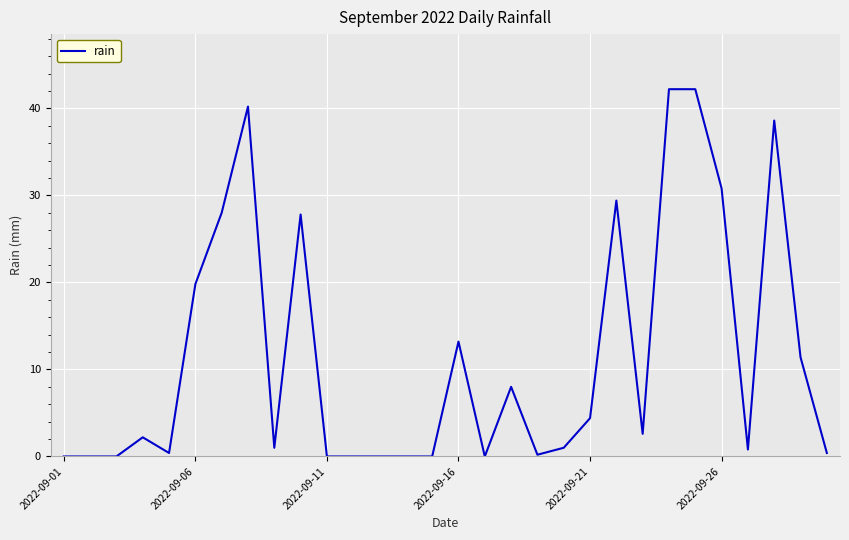

What is the difference between the maximum and minimum values?

42.2